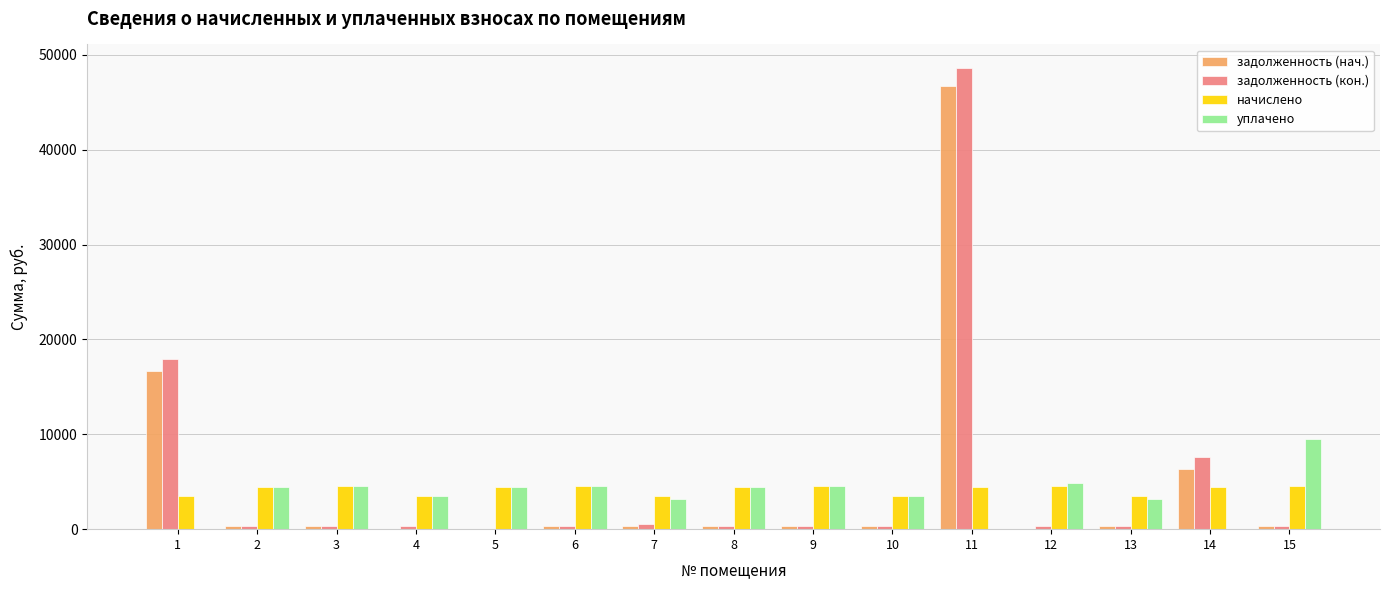

What is the sum of all начислено values?

62576.8